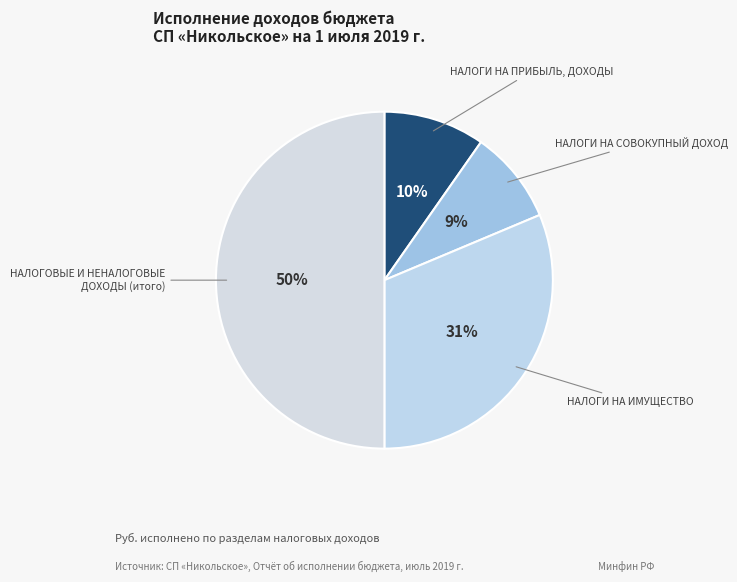

Which has a higher value, НАЛОГИ НА СОВОКУПНЫЙ ДОХОД or НАЛОГИ НА ПРИБЫЛЬ, ДОХОДЫ?

НАЛОГИ НА ПРИБЫЛЬ, ДОХОДЫ